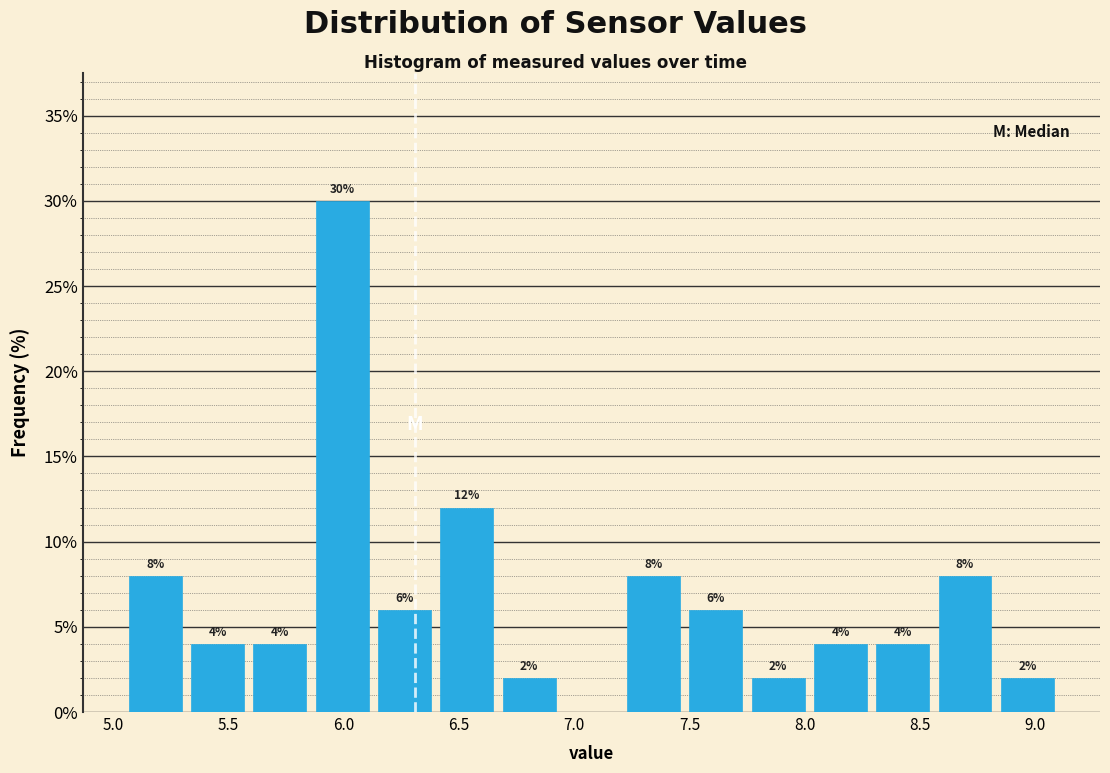

Over which range of the x-axis is the bar tallest?

5.86 to 6.13